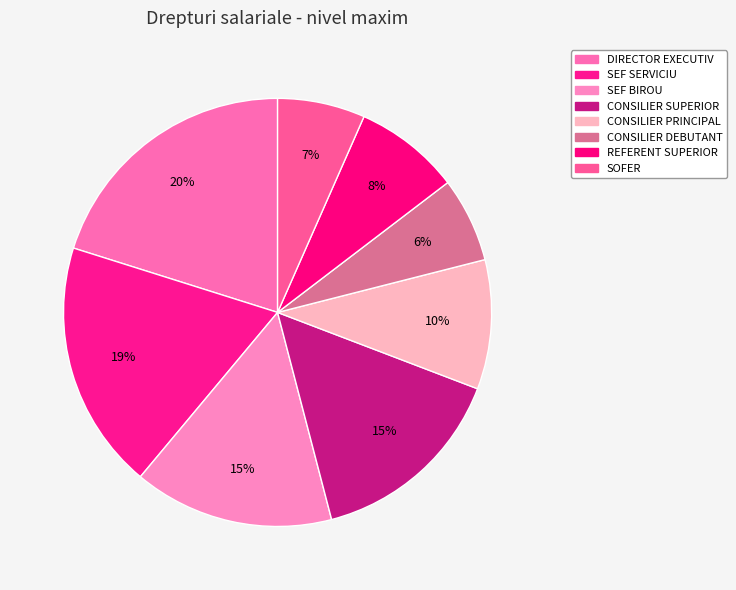

How many slices are in this pie chart?

8